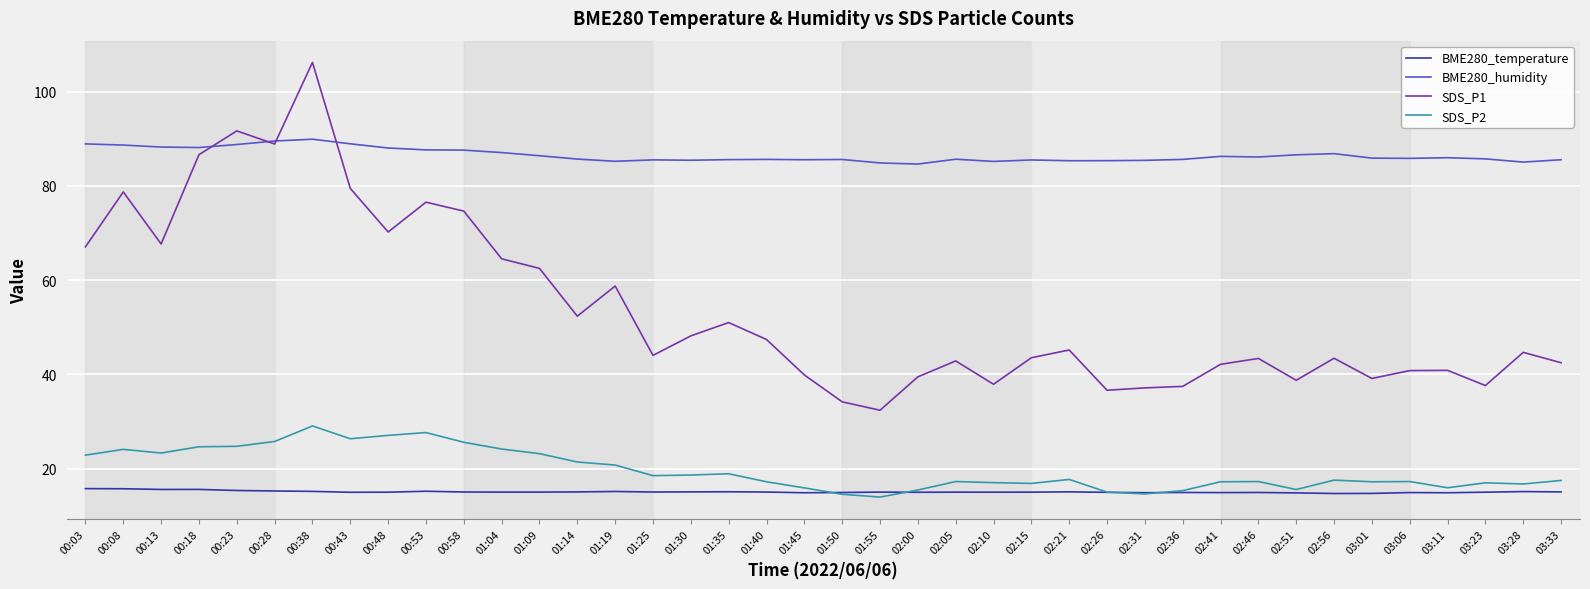

True or false: BME280_temperature has a value of 21.3 at 00:23.

False